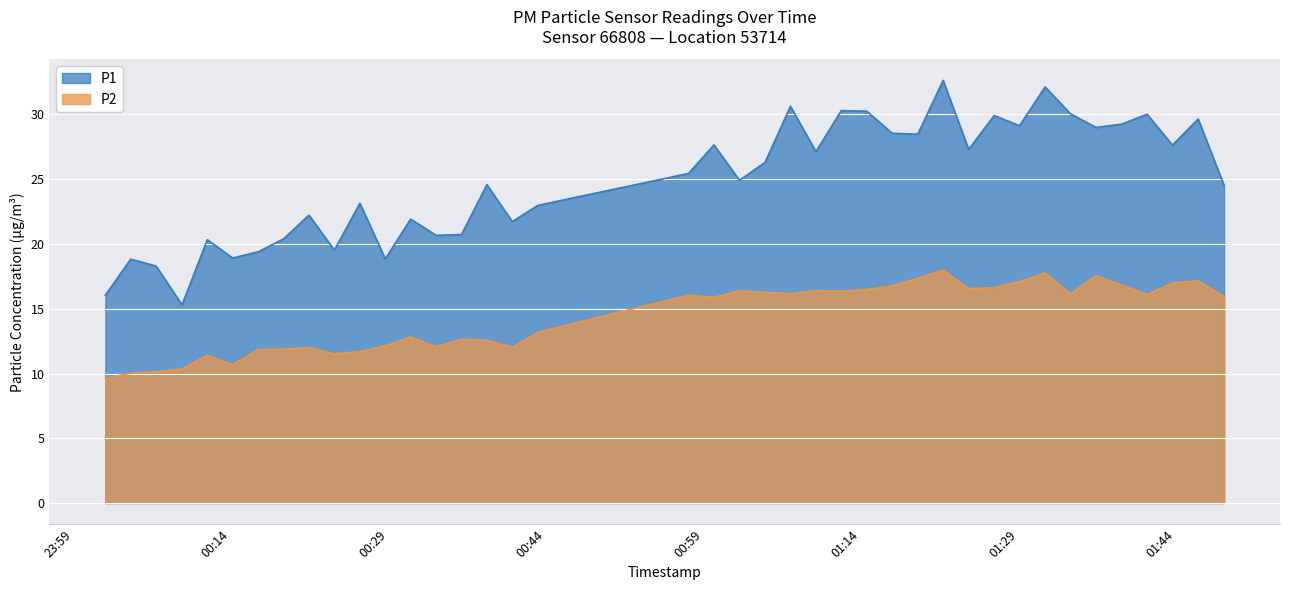

What is the label of the 29th point from the left?

2024-02-26T01:21:50